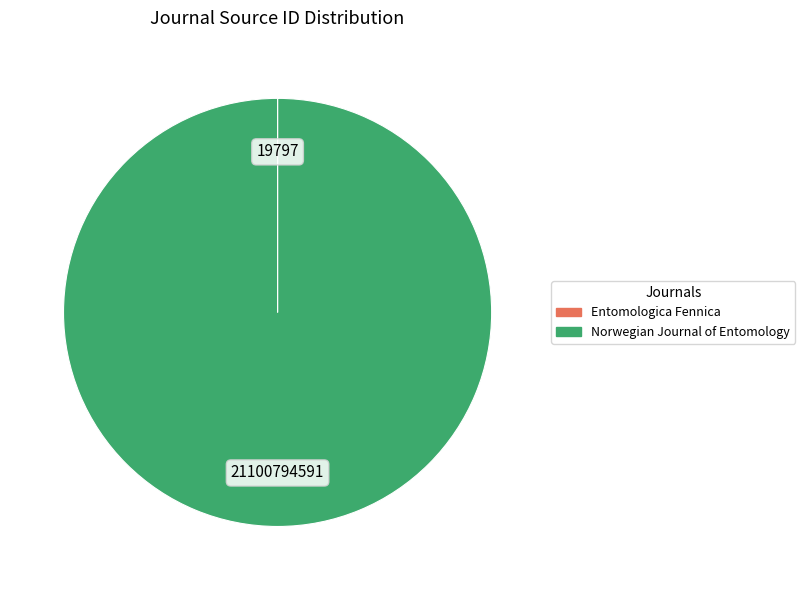

Which category accounts for the majority?

Norwegian Journal of Entomology